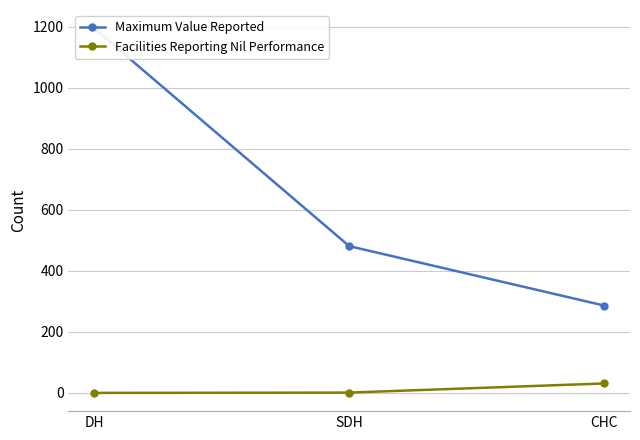

Read the Facilities Reporting Nil Performance value at SDH.

1